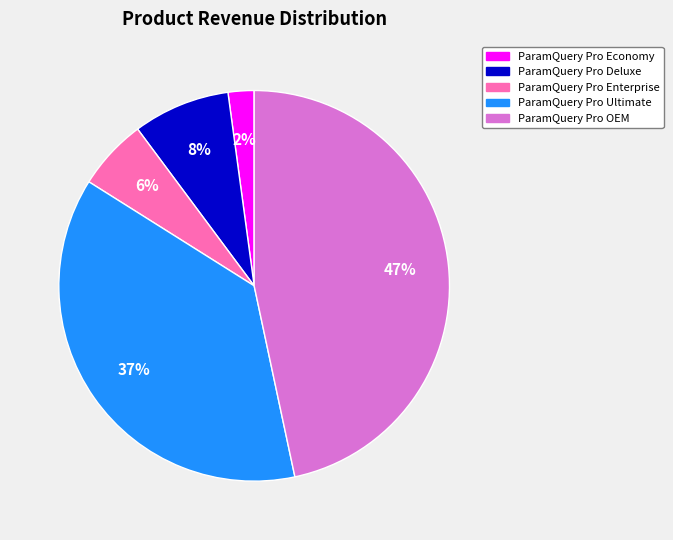

Combined, do ParamQuery Pro OEM and ParamQuery Pro Economy account for over 50%?

No